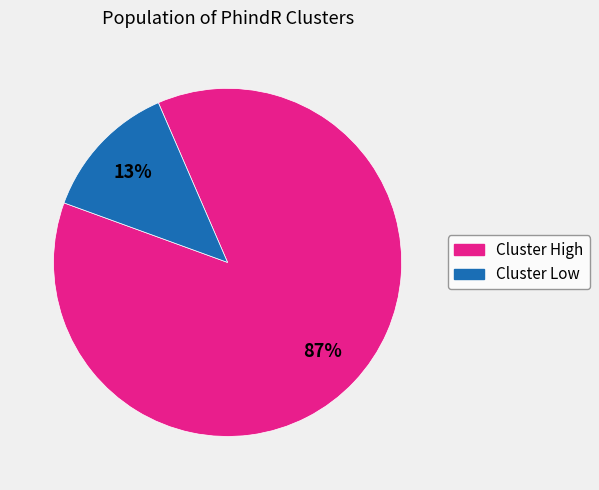

To the nearest percent, what is the difference between the largest and smallest slice percentages?

74%